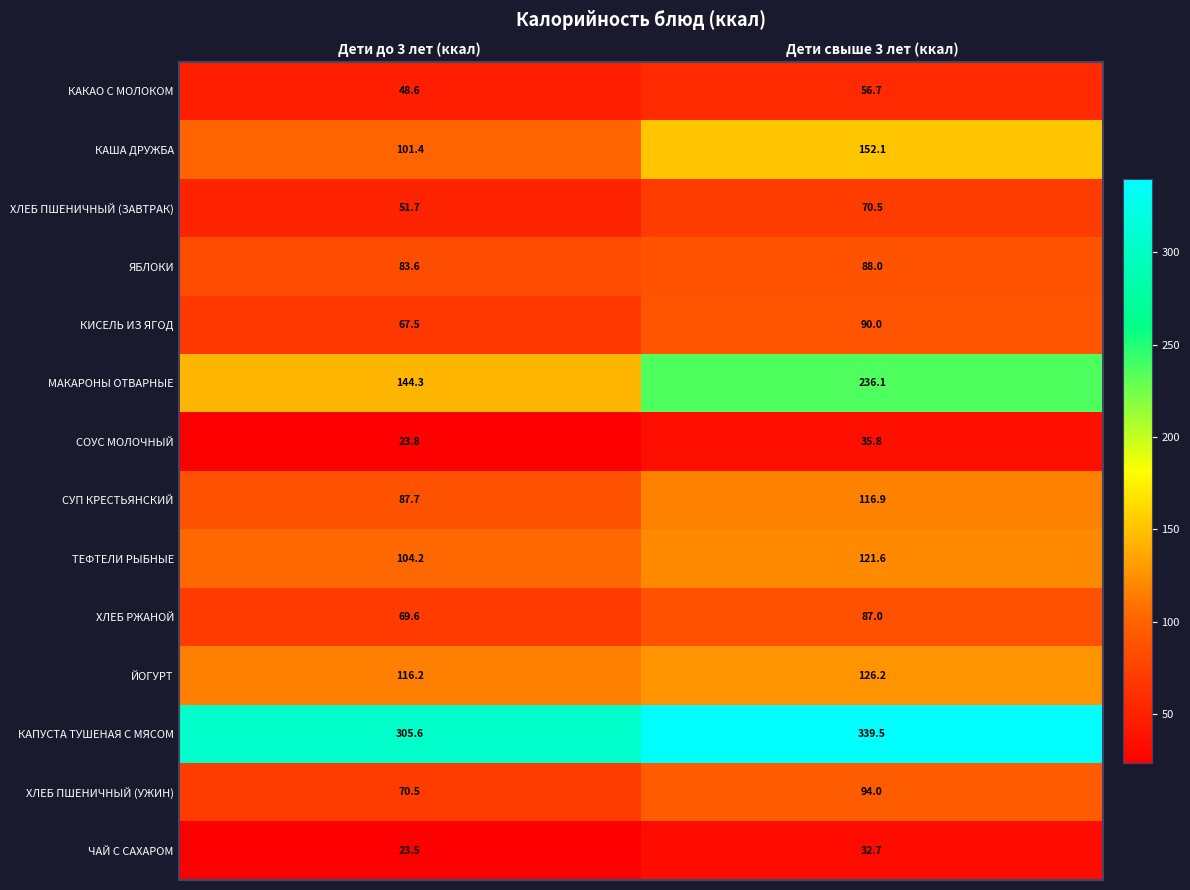

The КАША ДРУЖБА series shows 40.4 at Дети до 3 лет (ккал). True or false?

False